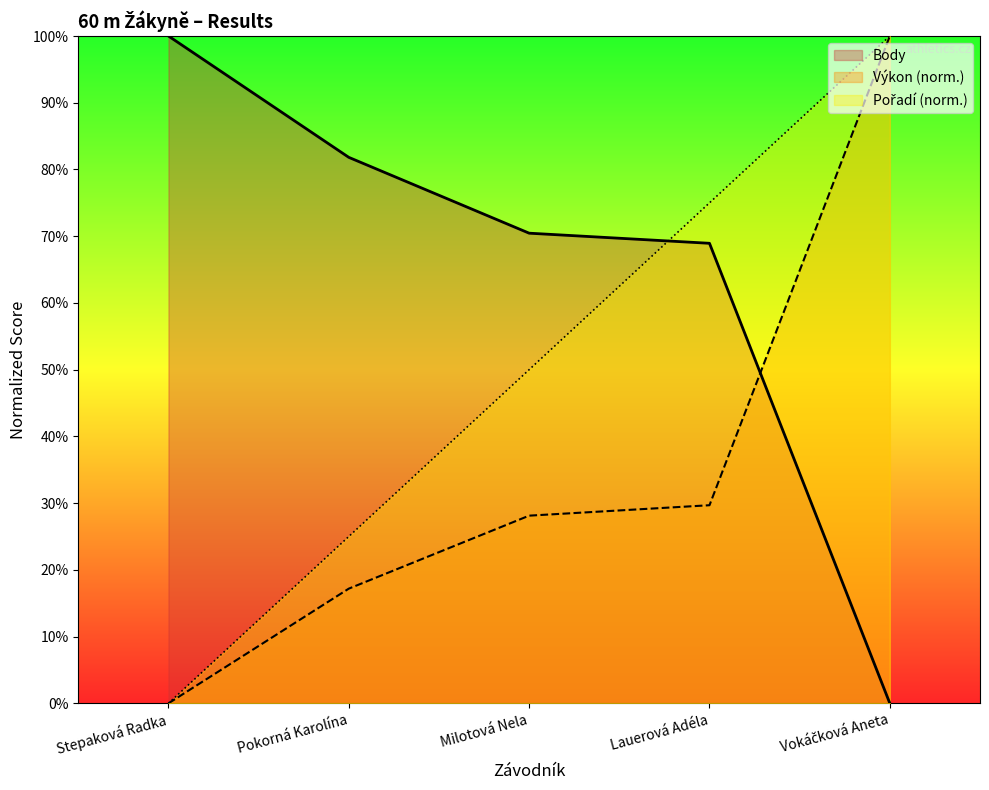

Does the chart display data point markers on the line(s)?

No